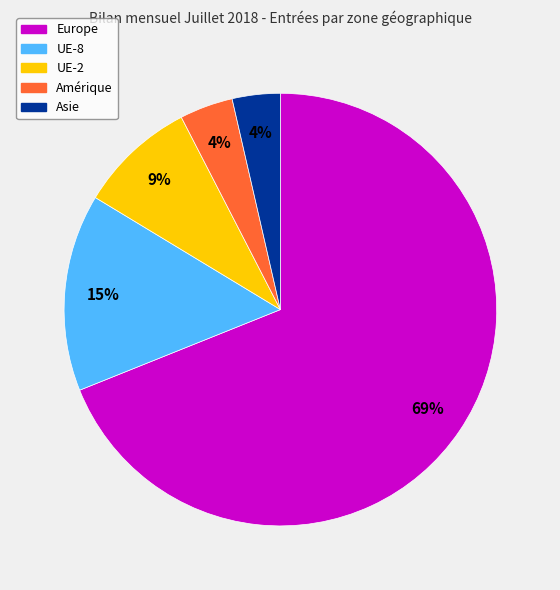

To the nearest percent, what is the average slice percentage?

20%